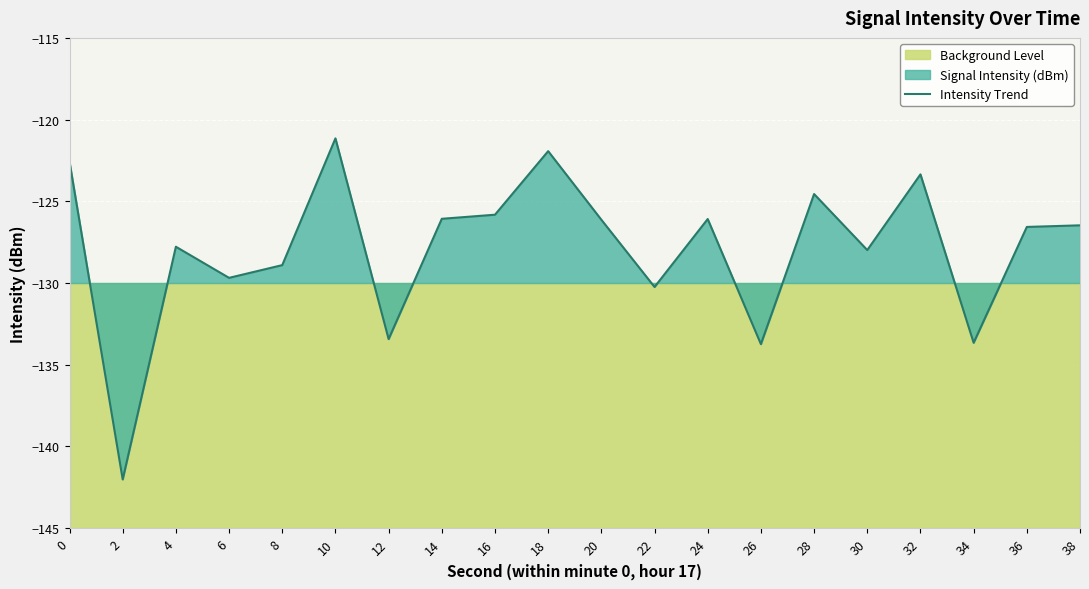

Reading left to right, list all the values displayed in this chart.

-122.6	-142.0	-127.8	-129.7	-128.9	-121.1	-133.4	-126.1	-125.8	-121.9	-126.1	-130.2	-126.1	-133.7	-124.6	-128.0	-123.4	-133.7	-126.6	-126.5